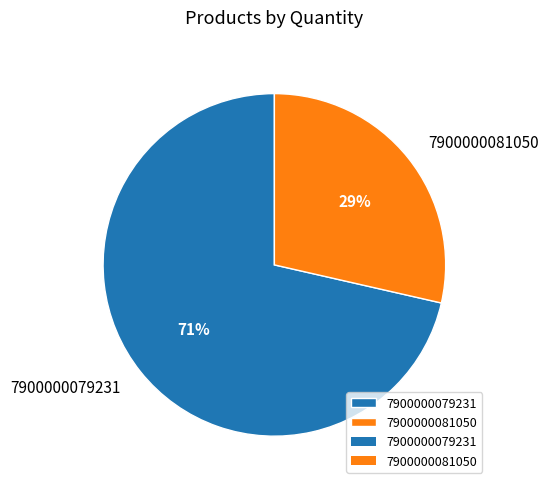

Rank the categories by value from lowest to highest.

7900000081050, 7900000079231